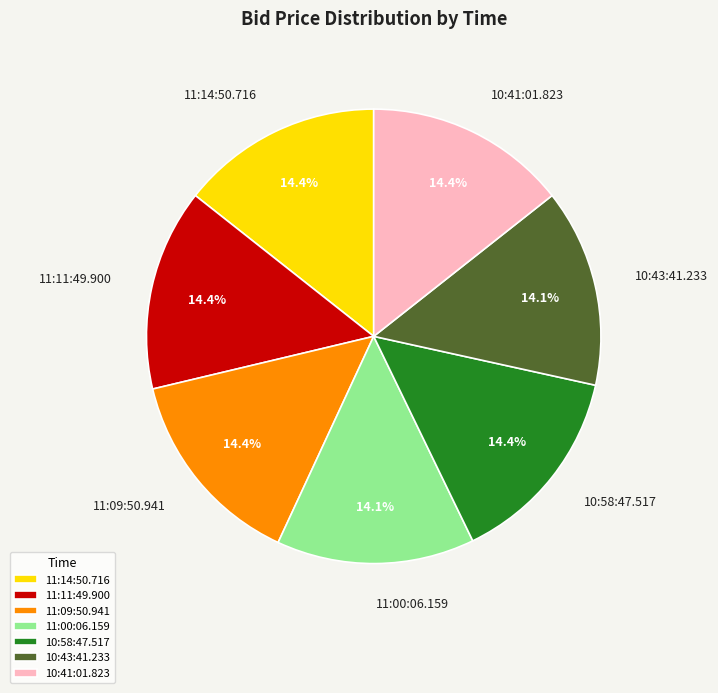

What percentage do 10:41:01.823 and 11:14:50.716 together represent?

28.7%